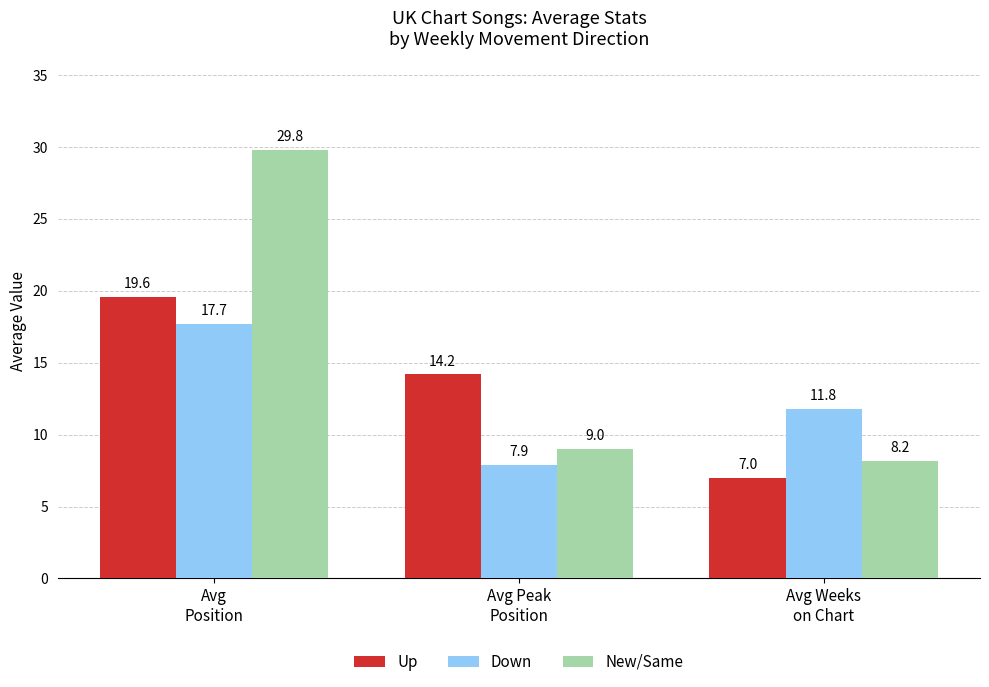

List the series in order of their overall mean, highest first.

New/Same, Up, Down